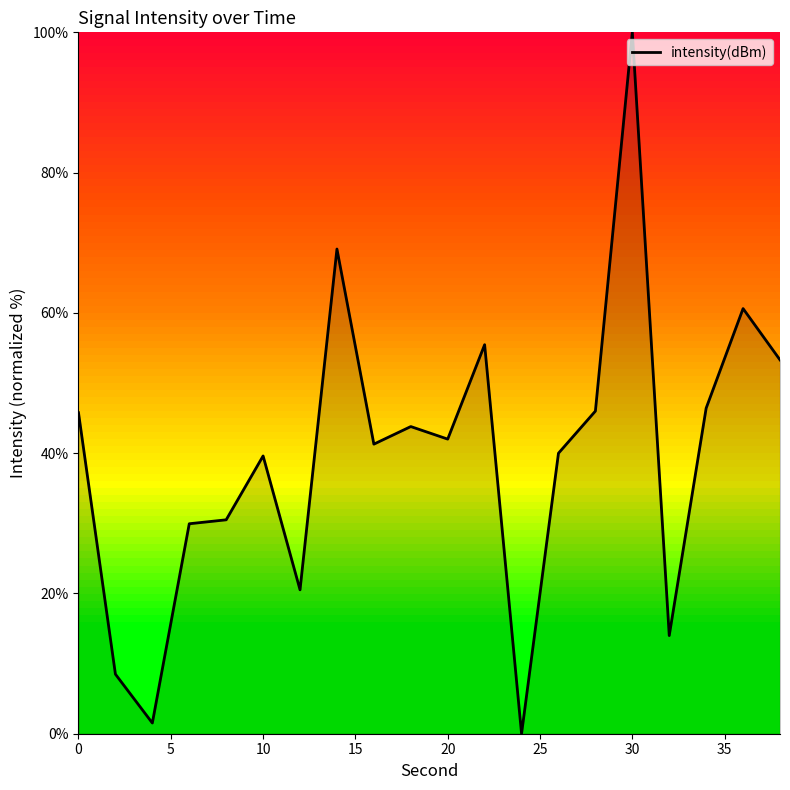

What is the difference between the maximum and minimum values?

100.0